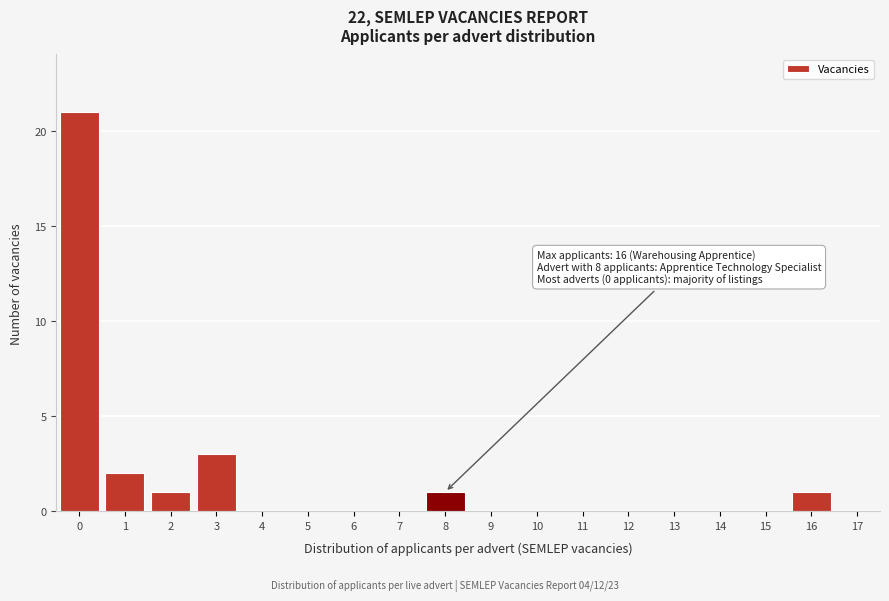

Reading left to right, what are all the values shown in this chart?

0=21	1=2	2=1	3=3	4=0	5=0	6=0	7=0	8=1	9=0	10=0	11=0	12=0	13=0	14=0	15=0	16=1	17=0